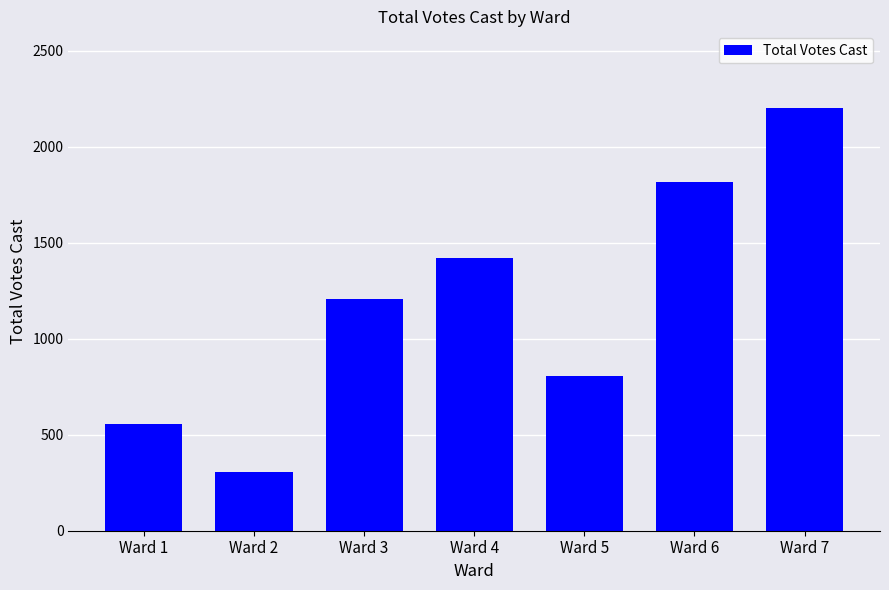

Read the value at Ward 4, to the nearest 10.

1420